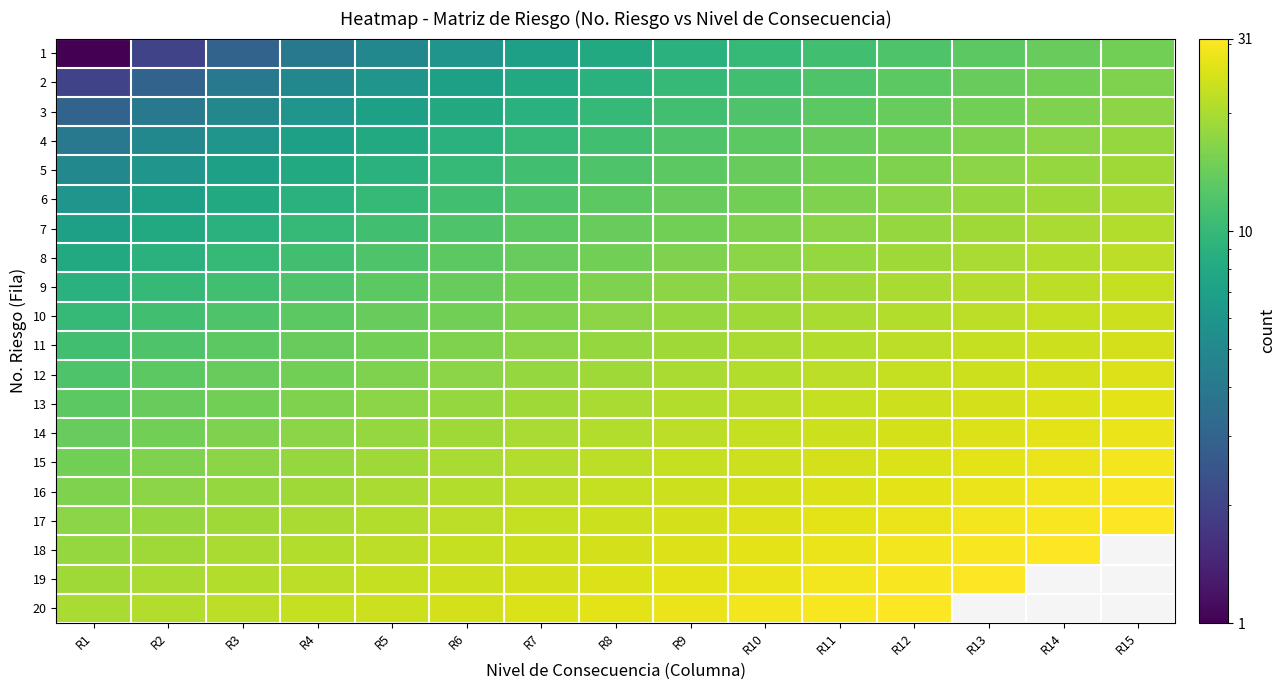

How many values in the 18 series exceed 25?

6